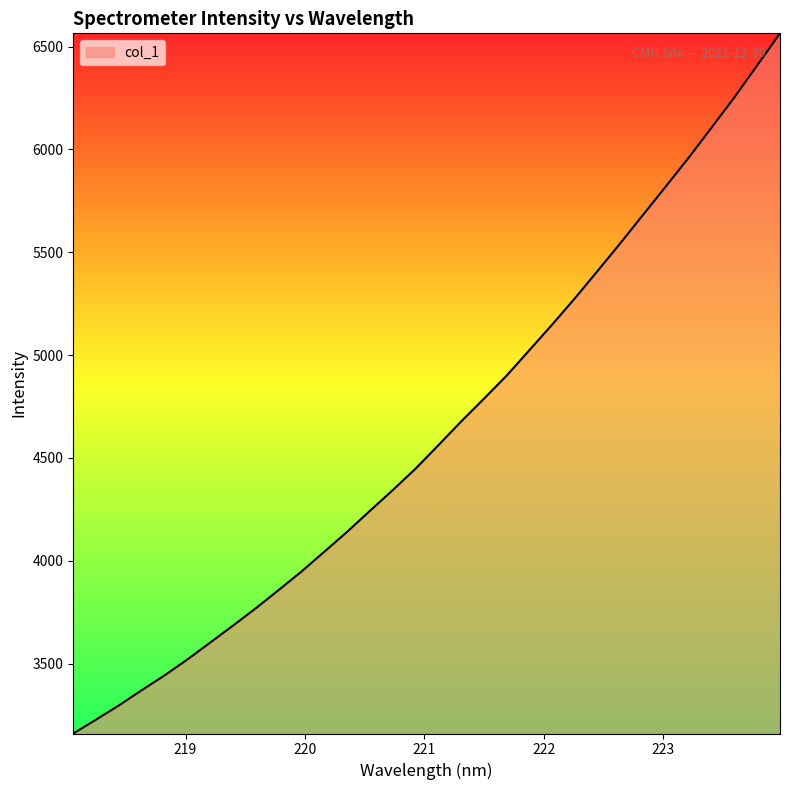

What is the difference between the maximum and minimum values?

3404.0